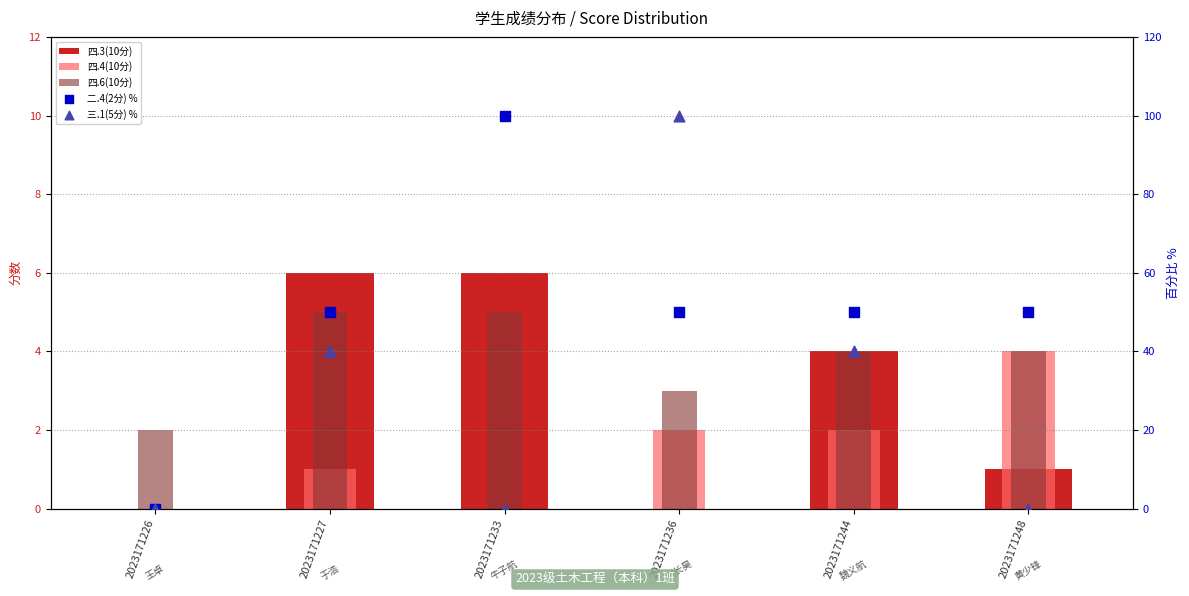

At how many categories does at least one series exceed 50?

2